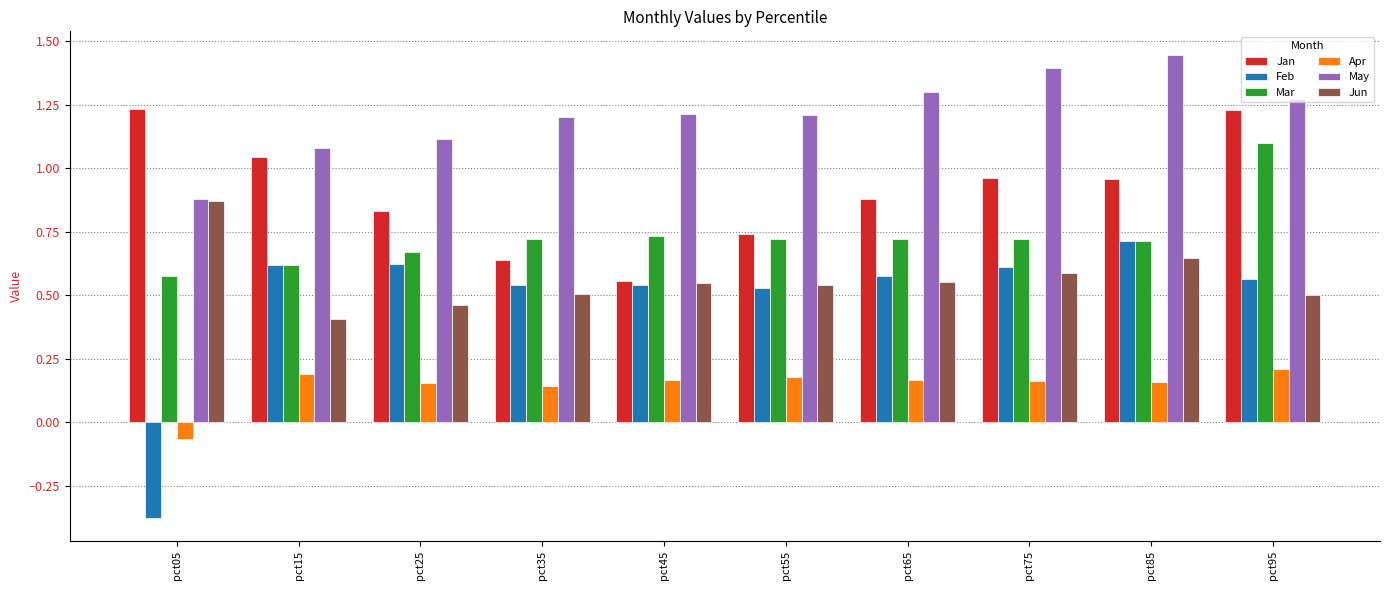

Which series changed the most between pct35 and pct65?

Jan